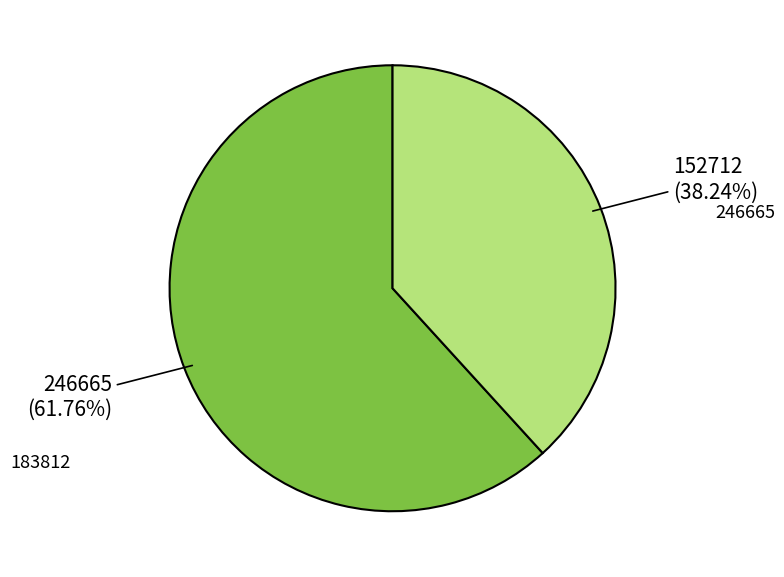

Which category accounts for the majority?

183812